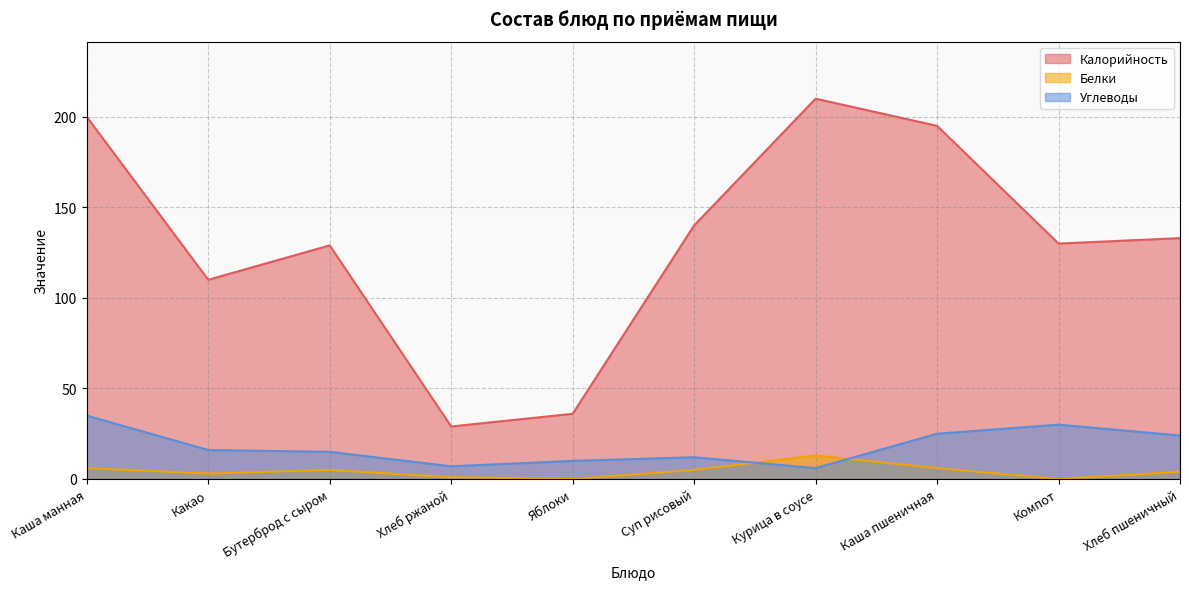

Reading left to right, extract all data points from this chart.

Калорийность: Каша манная=200	Какао=110	Бутерброд с сыром=129	Хлеб ржаной=29	Яблоки=36	Суп рисовый=140	Курица в соусе=210	Каша пшеничная=195	Компот=130	Хлеб пшеничный=133
Белки: Каша манная=6	Какао=3	Бутерброд с сыром=5	Хлеб ржаной=1	Яблоки=0	Суп рисовый=5	Курица в соусе=13	Каша пшеничная=6	Компот=0	Хлеб пшеничный=4
Углеводы: Каша манная=35	Какао=16	Бутерброд с сыром=15	Хлеб ржаной=7	Яблоки=10	Суп рисовый=12	Курица в соусе=6	Каша пшеничная=25	Компот=30	Хлеб пшеничный=24